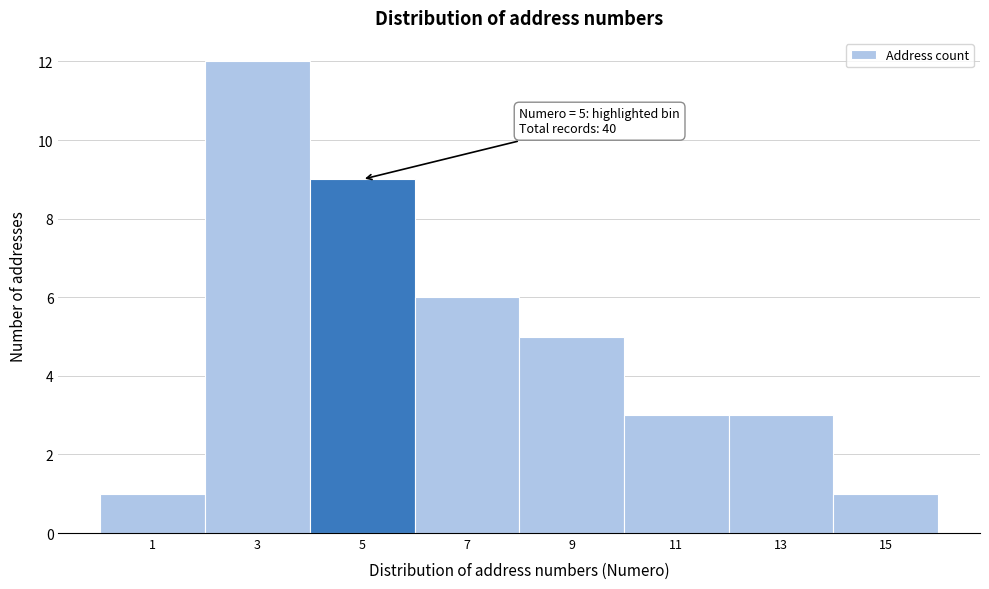

Over which range of the x-axis is the bar tallest?

2 to 4